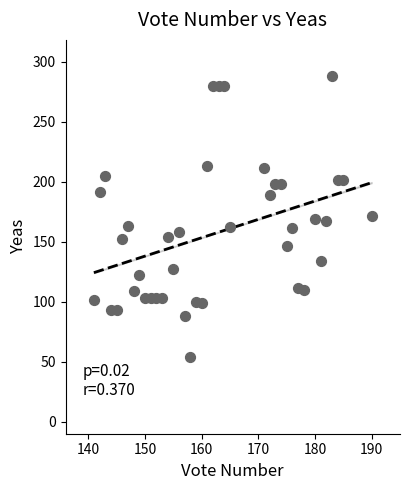

What is the range of X values (max minus min)?

49